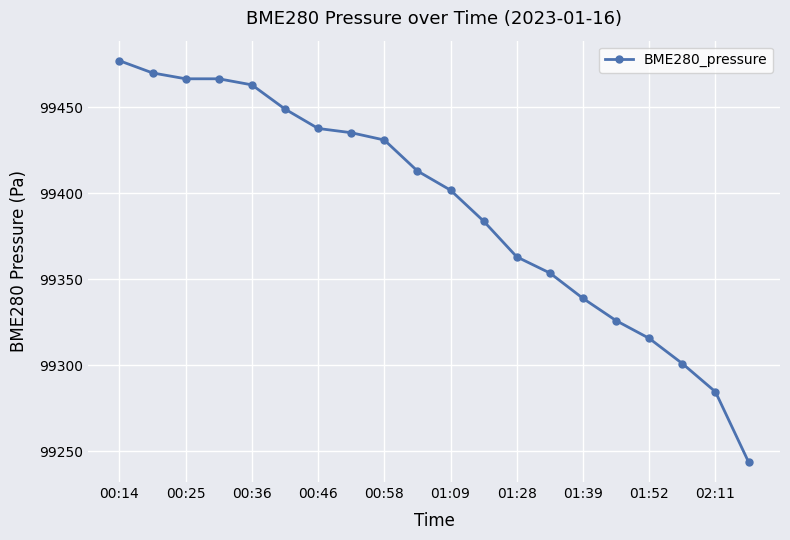

What is the value of the 20th point from the left?

99243.8